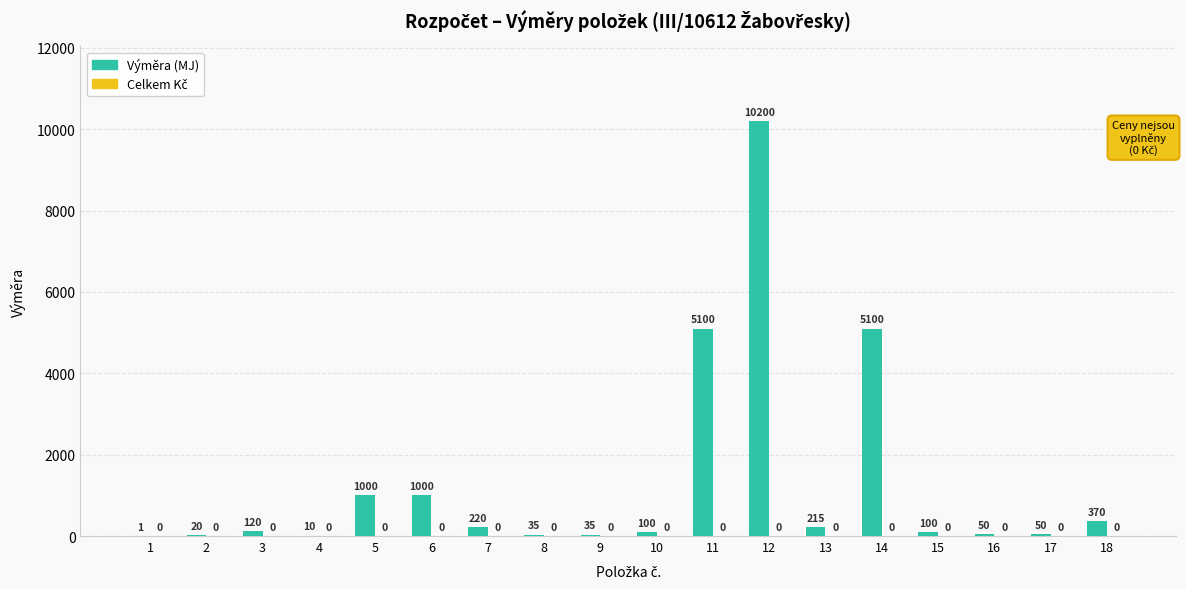

What is the greatest value displayed?

10200